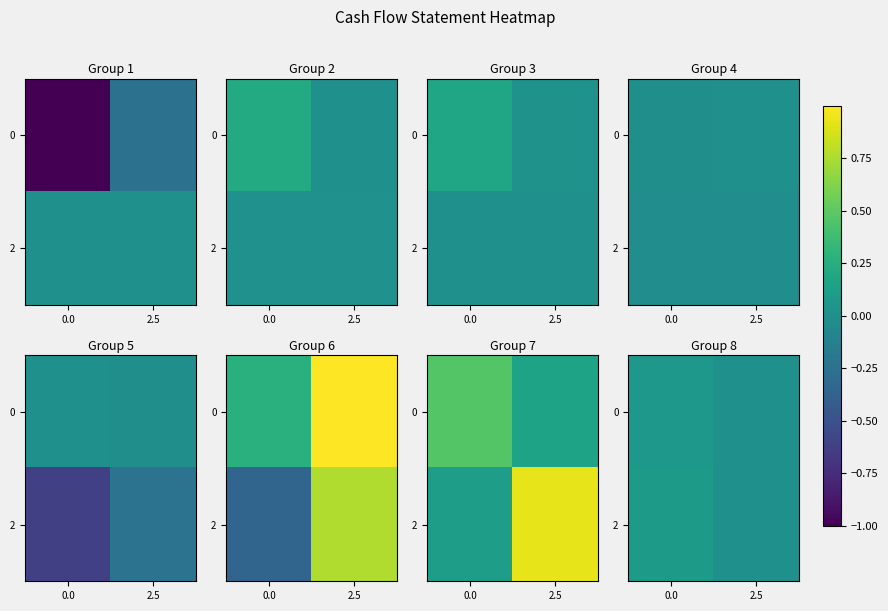

Which series has the largest total across all categories?

2